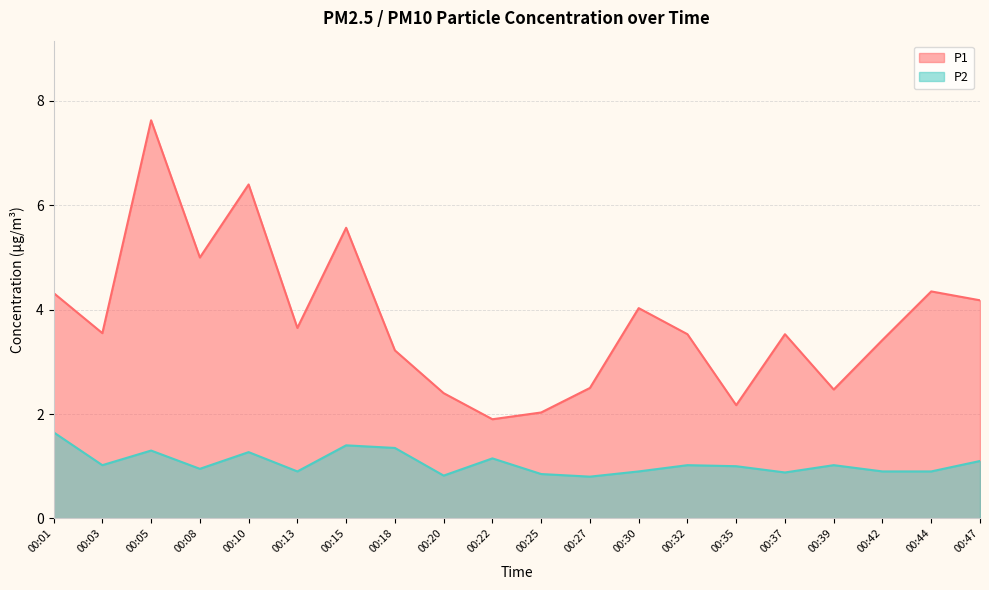

How many lines are shown in the chart?

2